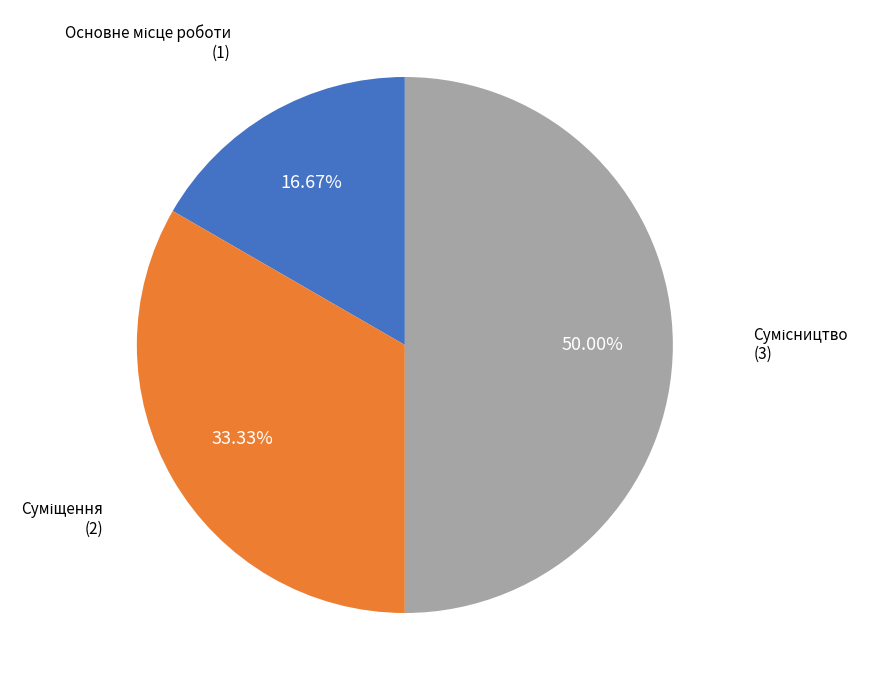

How many slices are in this pie chart?

3